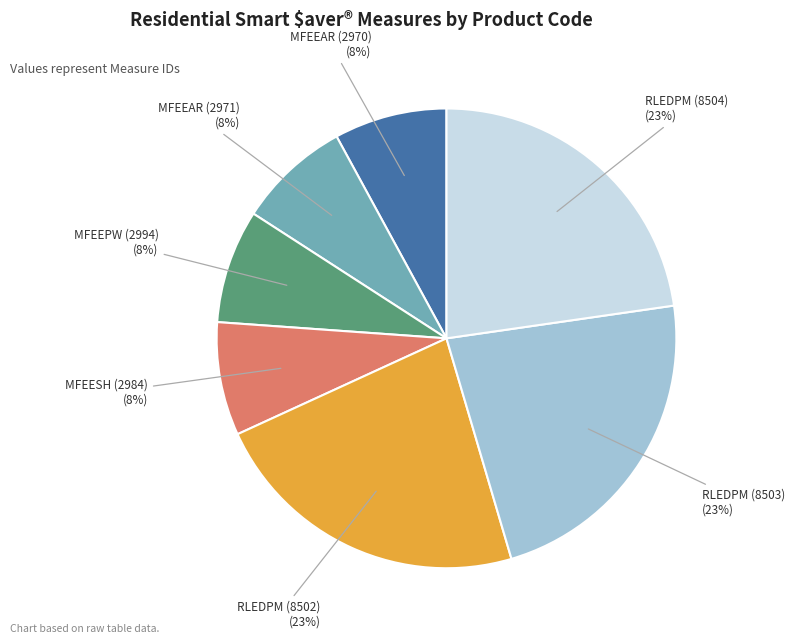

Is it true that MFEEPW (2994) is 8% of the pie?

True